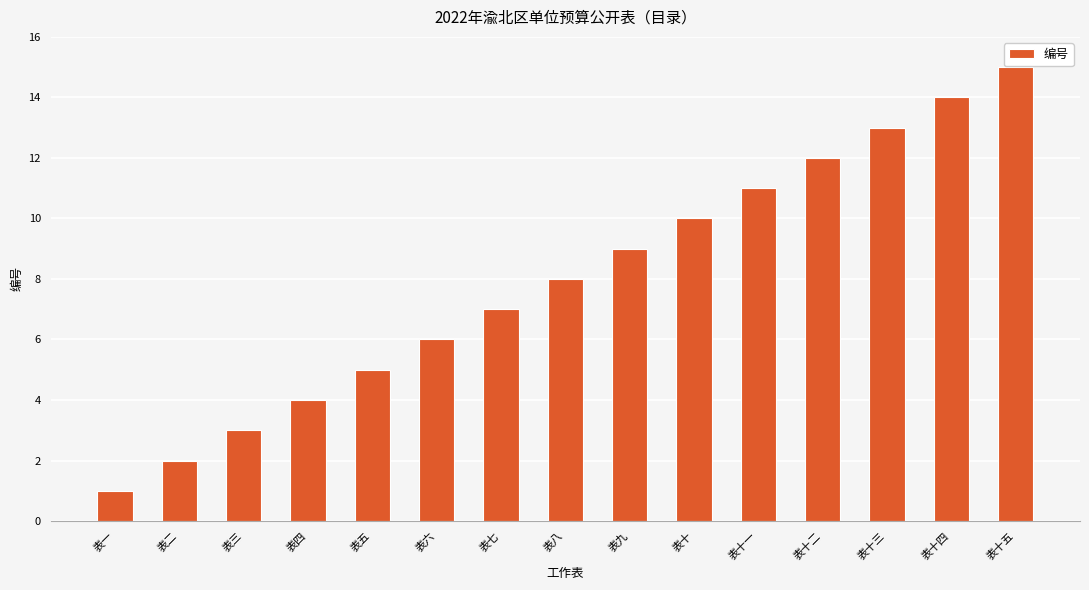

What is the label of the 6th bar from the left?

表六